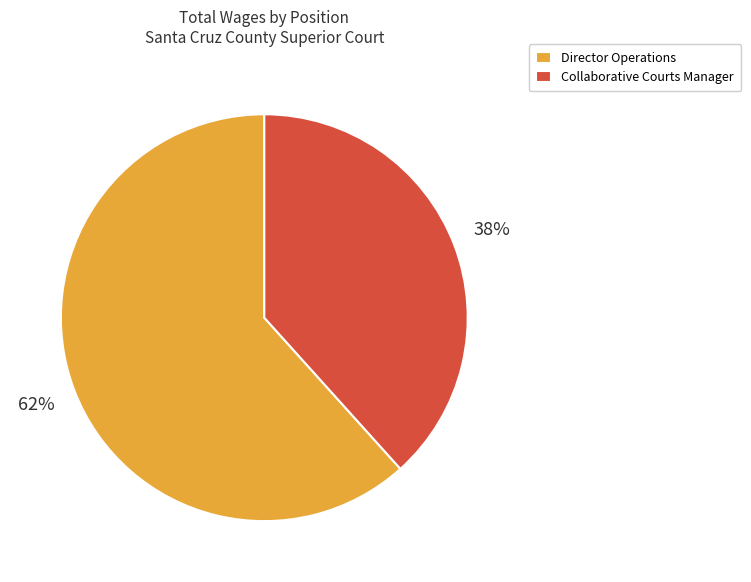

Is the sum of Collaborative Courts Manager and Director Operations greater than half?

Yes